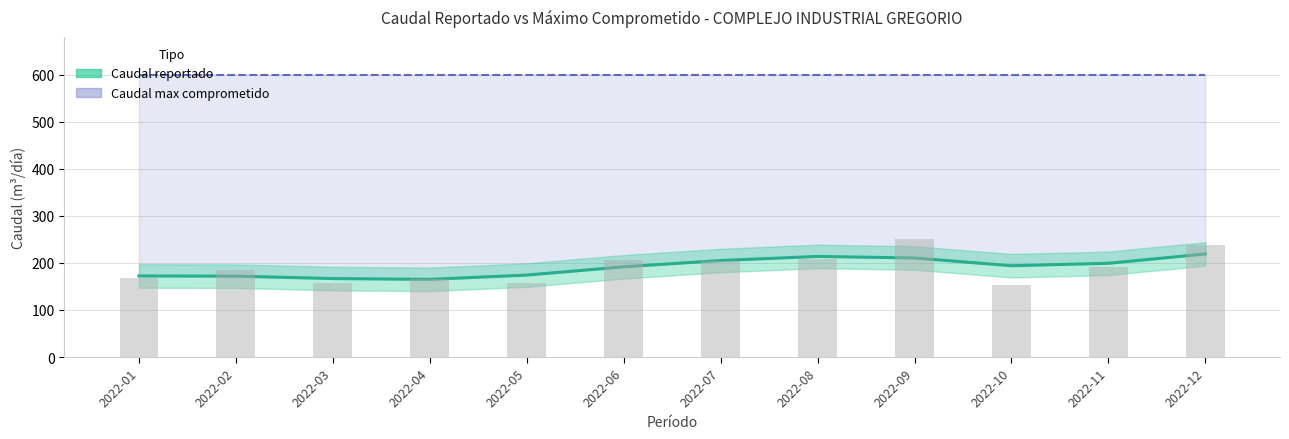

Reading left to right, what are all the values shown in this chart?

172.2	171.8	166.7	165.0	174.1	191.7	205.0	213.8	210.4	194.0	199.2	219.0